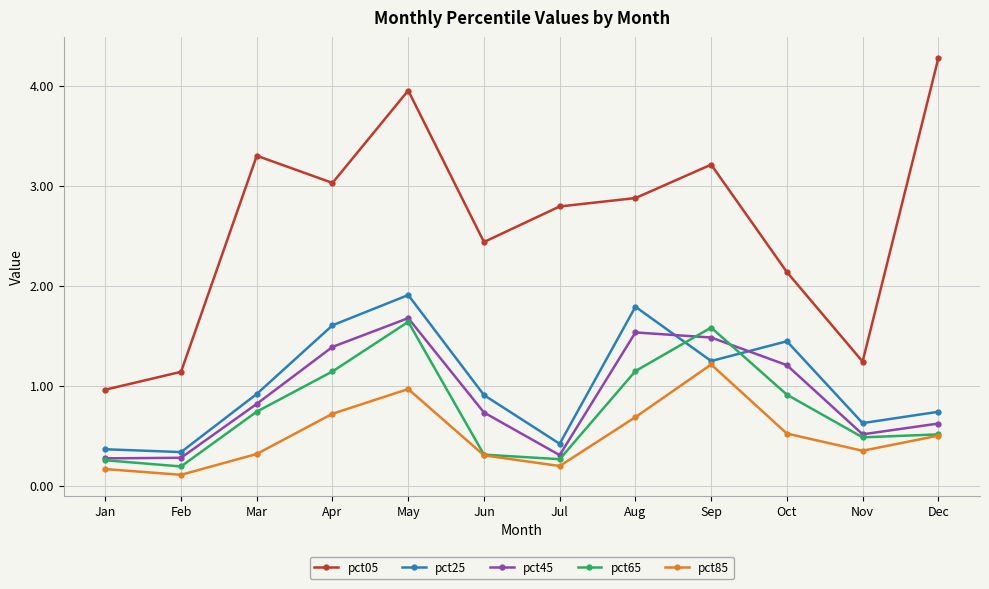

What is the total value across all series at Feb?

2.0